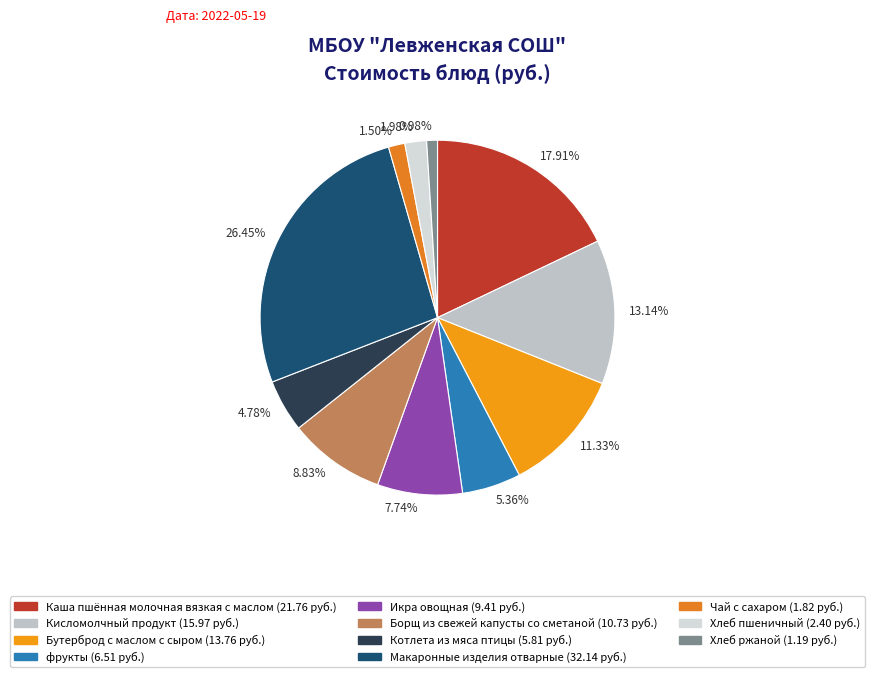

What percentage is the фрукты slice, to the nearest percent?

5%